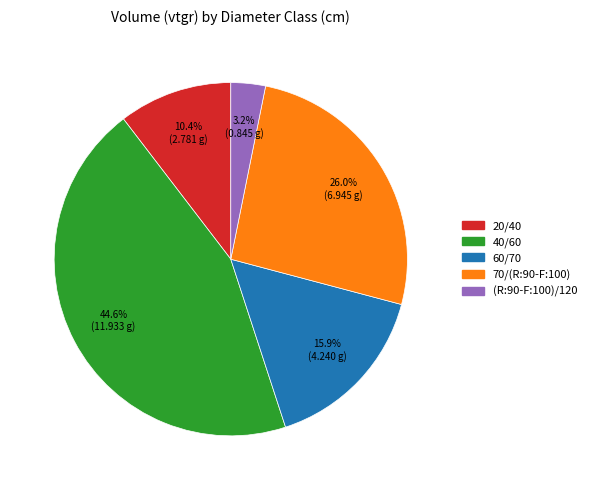

Is it true that 40/60 is 36% of the pie?

False